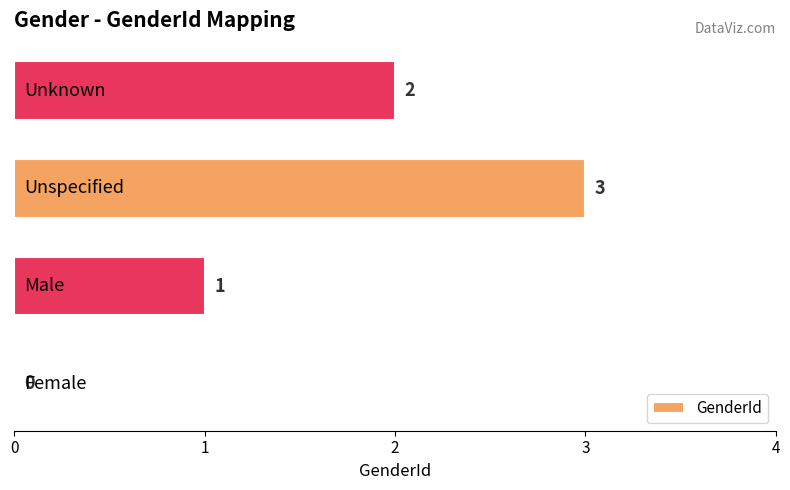

How many values are between 1 and 3?

3